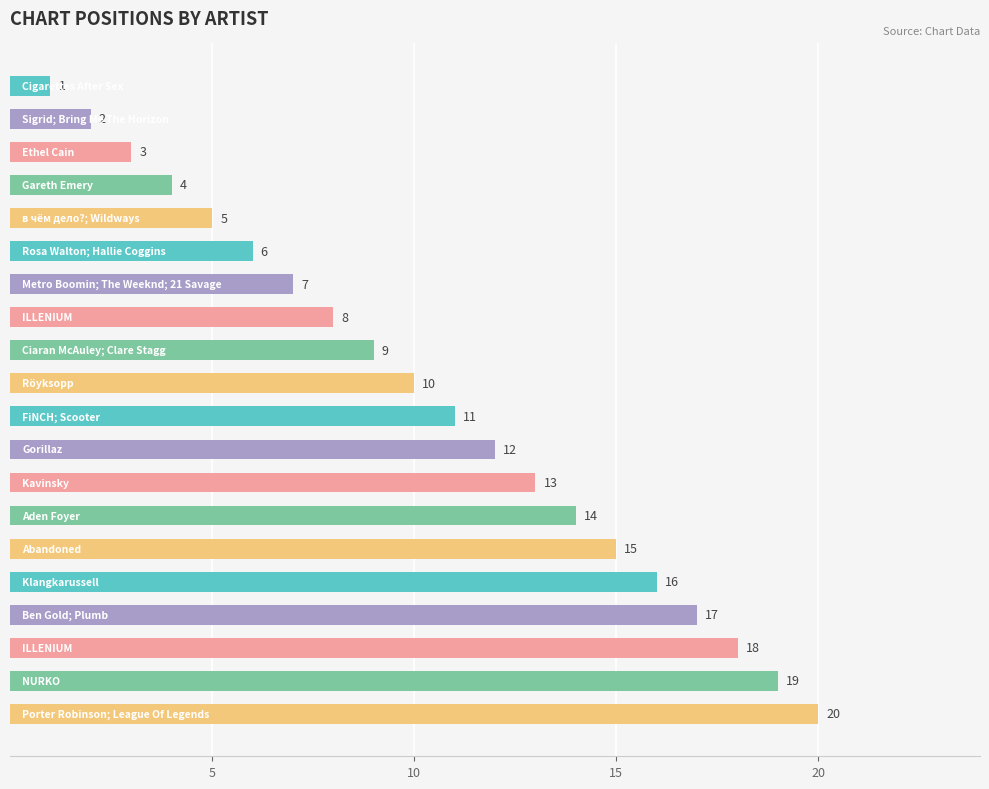

What is the greatest value displayed?

20